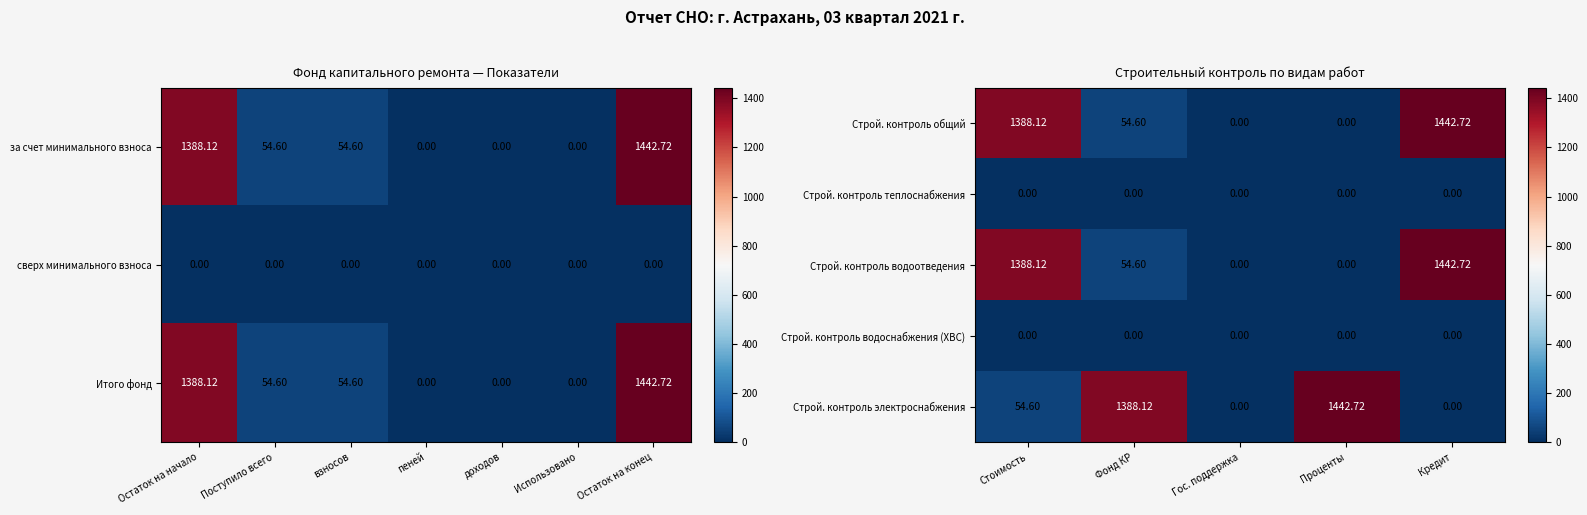

At which label does Строй. контроль общий reach its peak?

Кредит